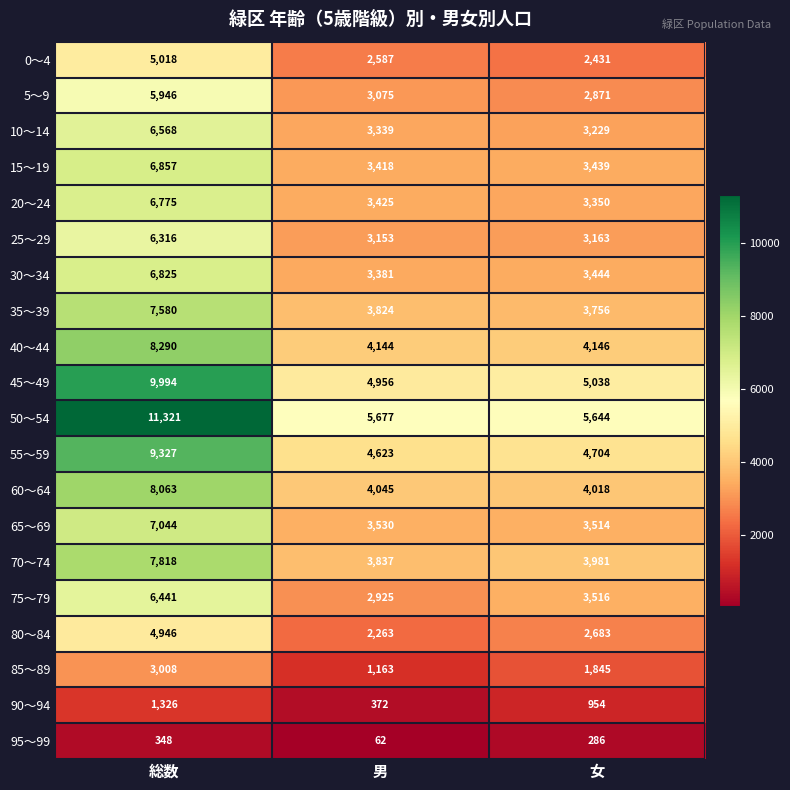

At which category is the sum across all series the highest?

総数